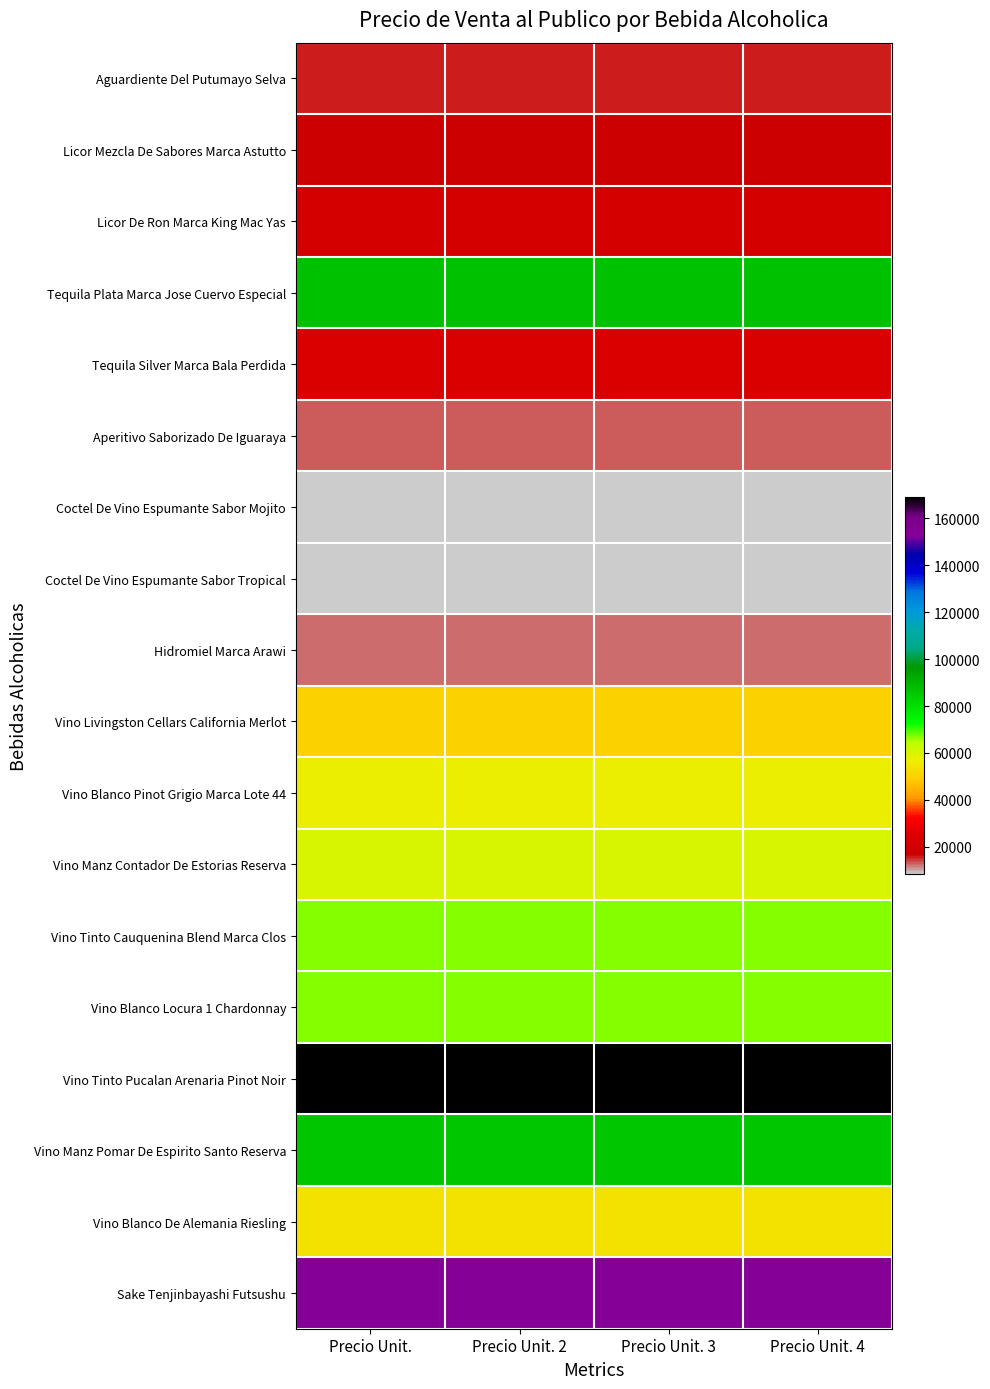

Read the Vino Manz Pomar De Espirito Santo Reserva value at Precio Unit. 2.

85679